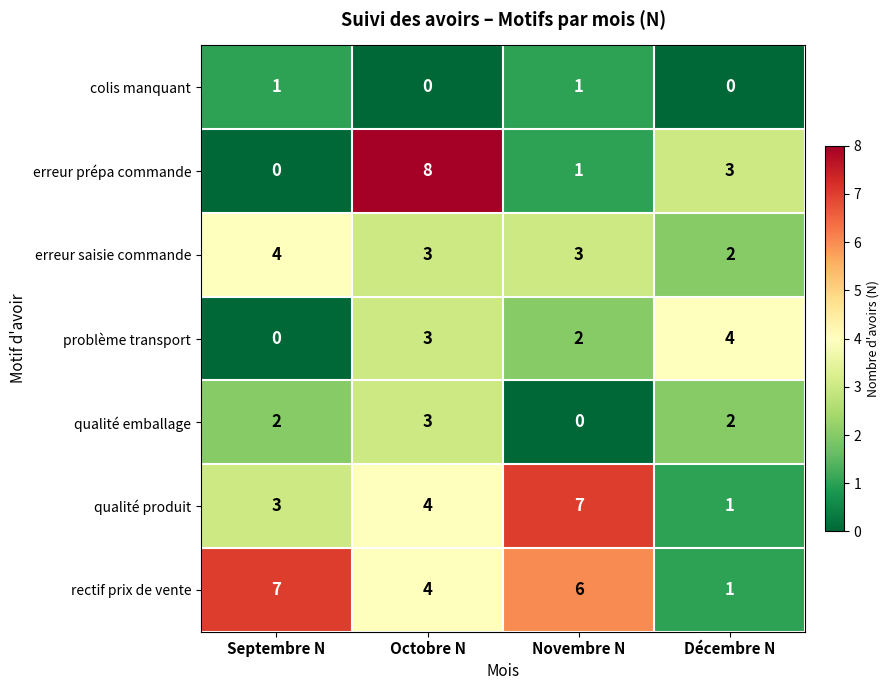

Which series changed the most between Septembre N and Novembre N?

qualité produit